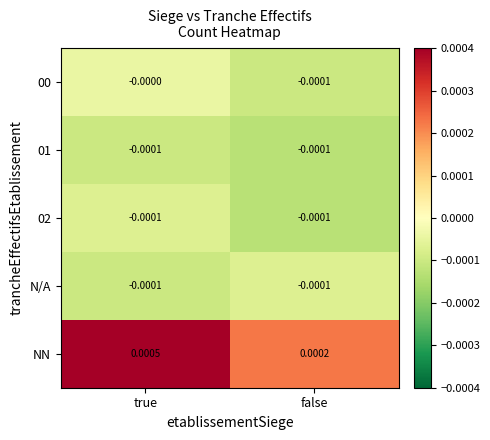

At which category is the sum across all series the highest?

true